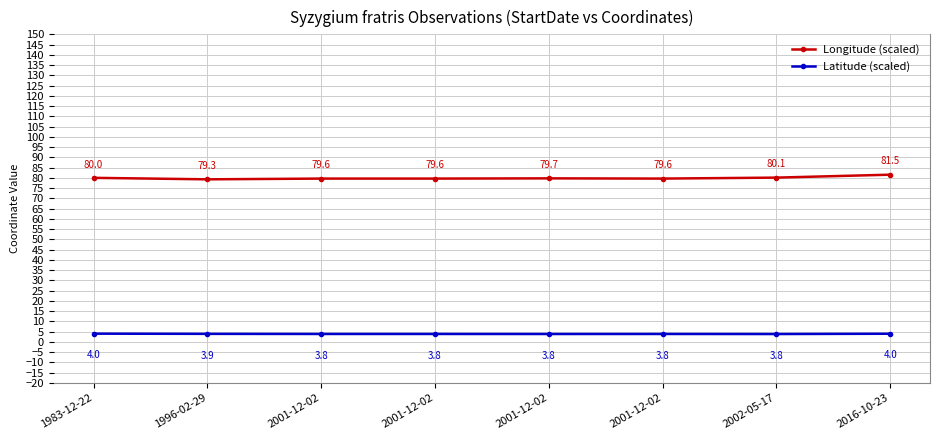

The value of Latitude (scaled) at 1983-12-22 is 5.9. True or false?

False